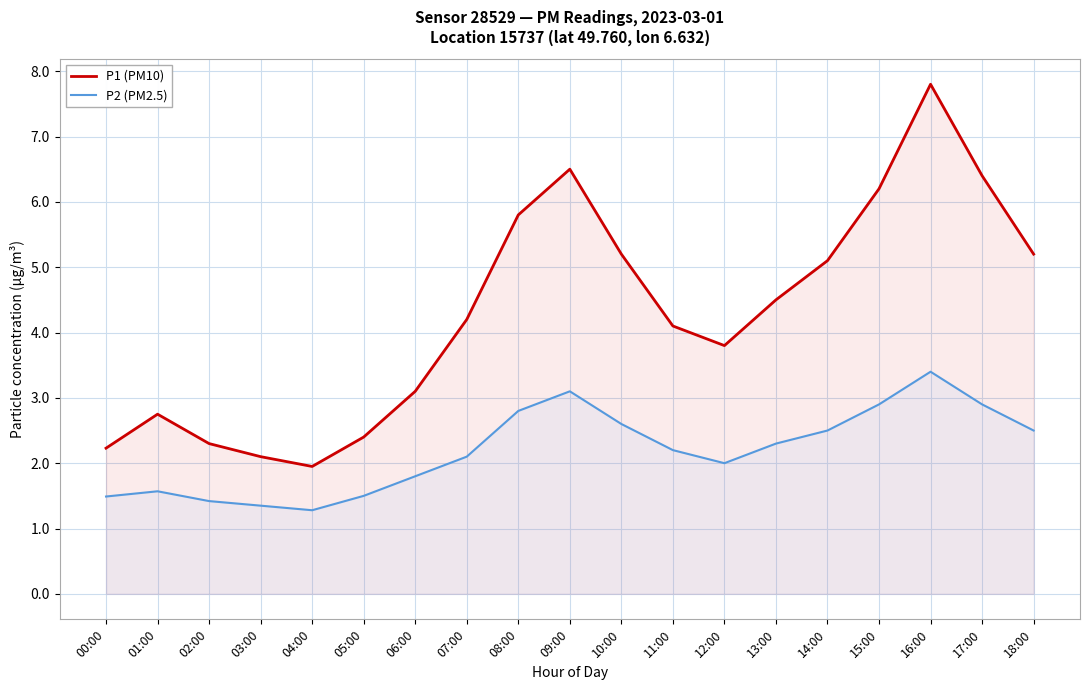

The value of P1 (PM10) at 18:00 is 5.2. True or false?

True